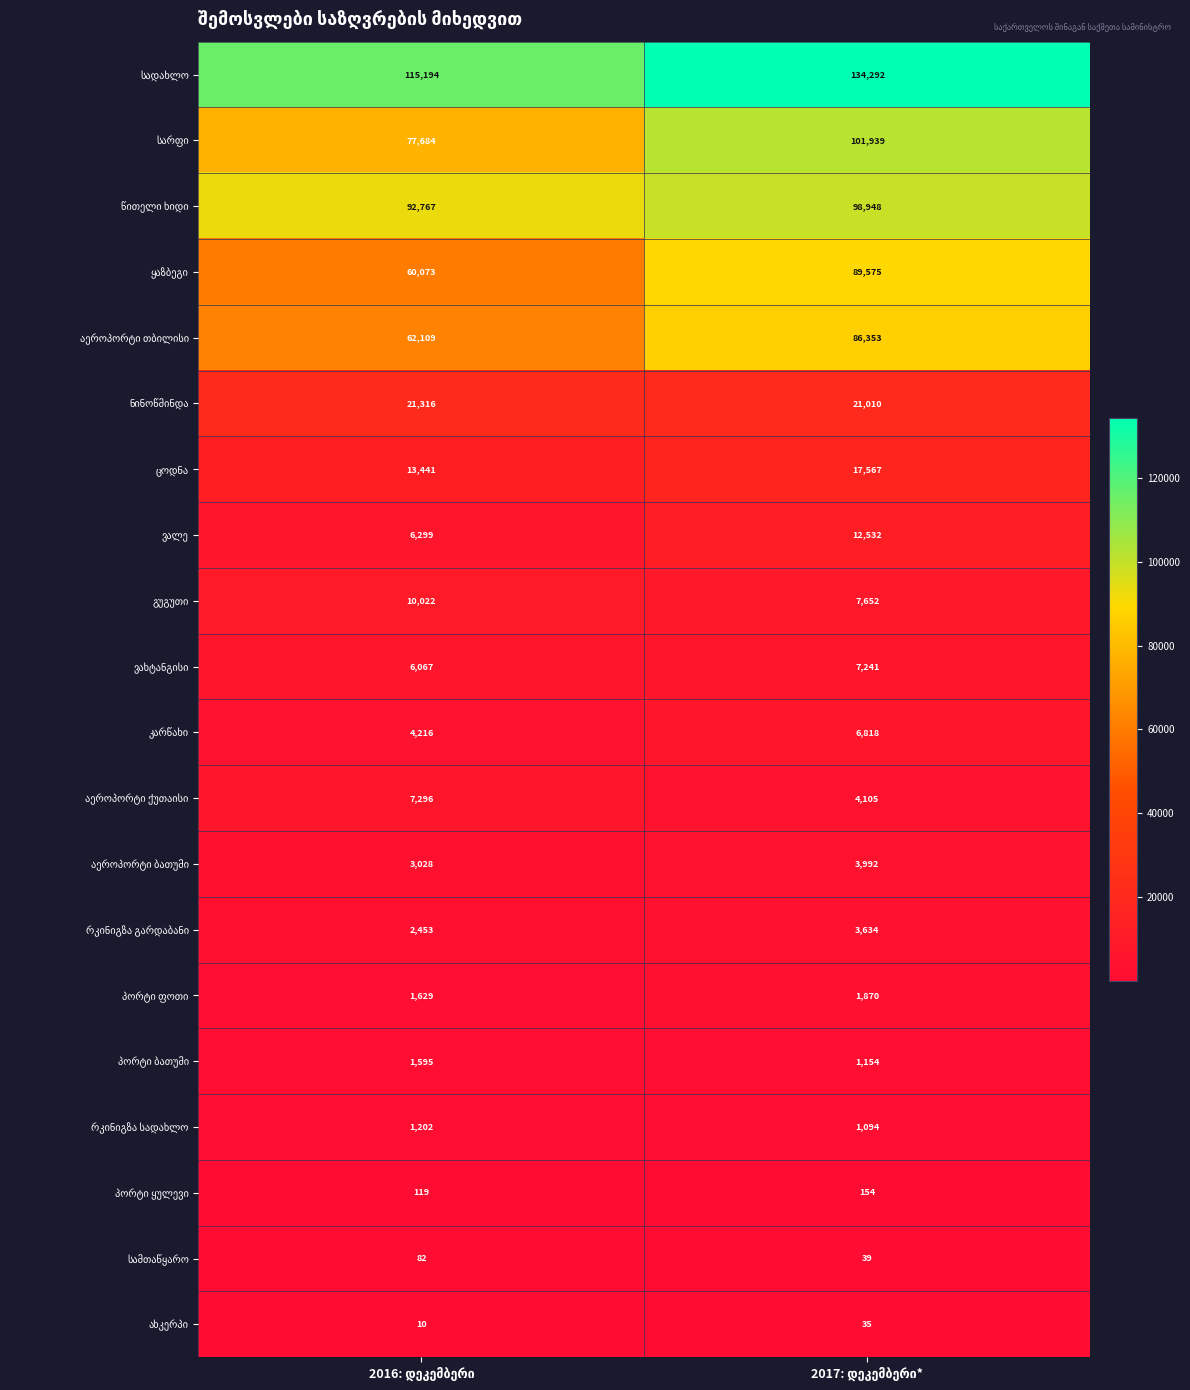

Is it true that აეროპორტი ქუთაისი equals 1277 at 2017: დეკემბერი*?

False